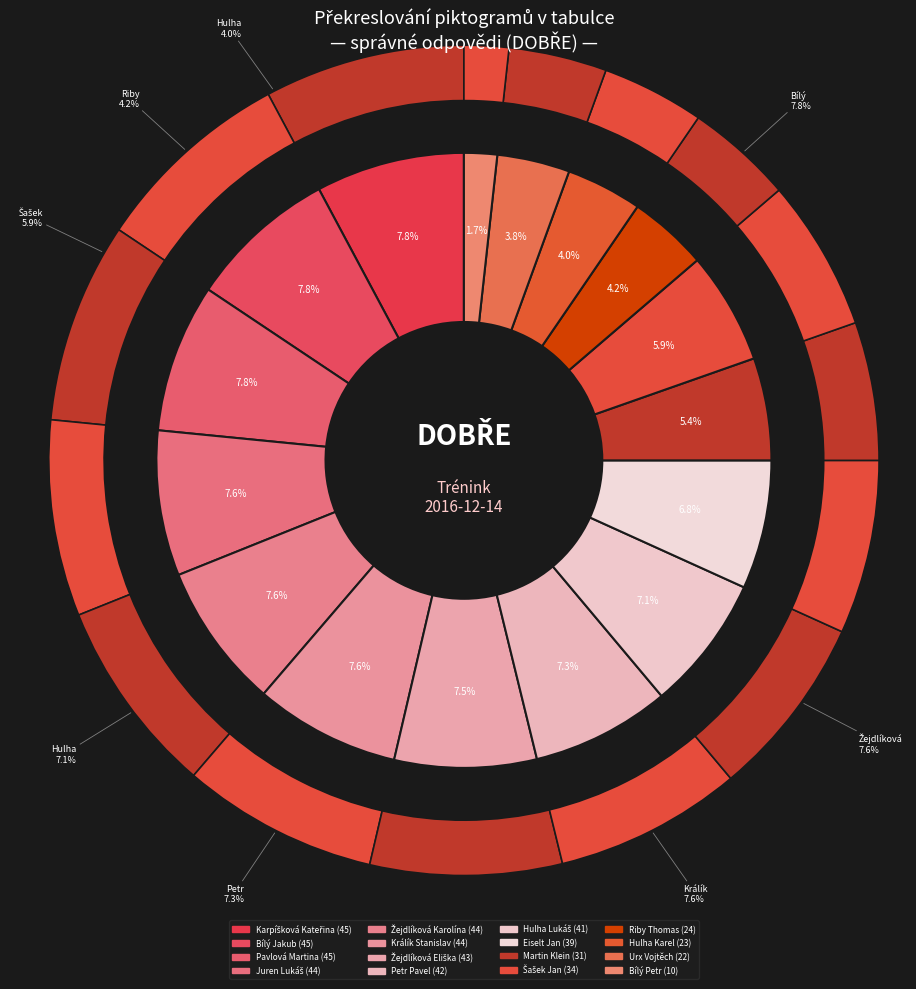

Do Šašek Jan and Králík Stanislav together represent more than half of the pie?

No